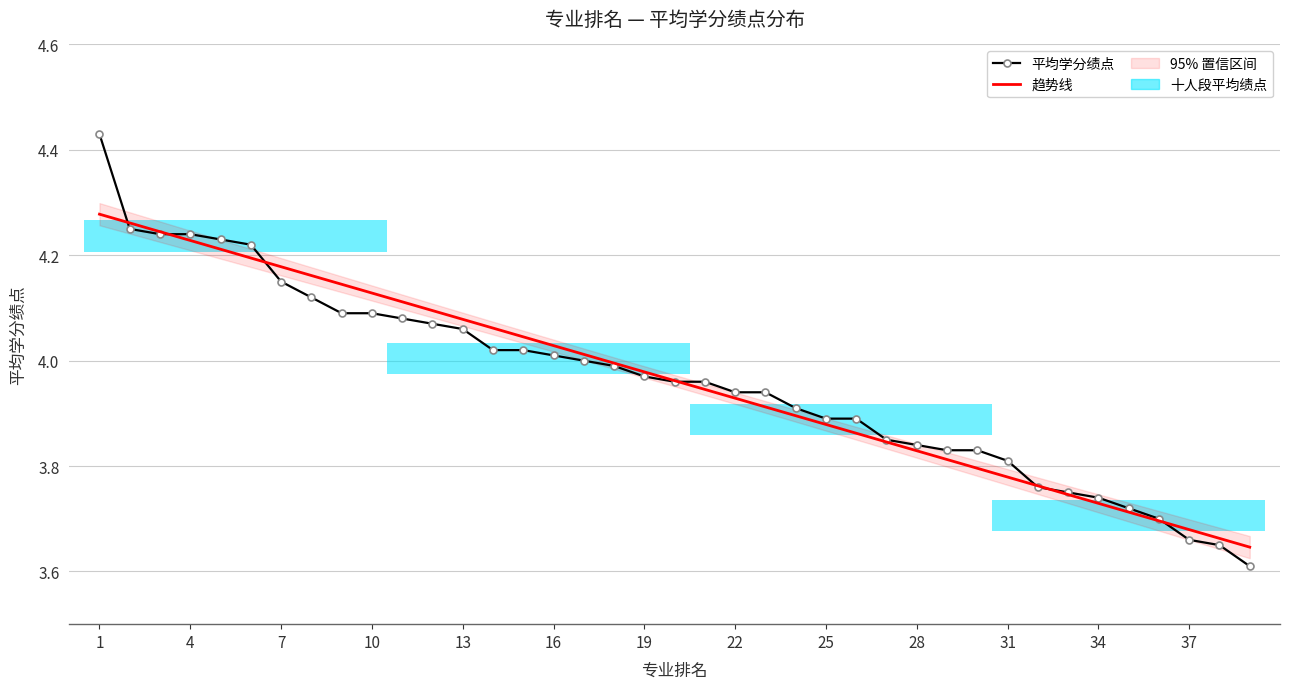

Is it true that the value at 38 is 3.6?

True